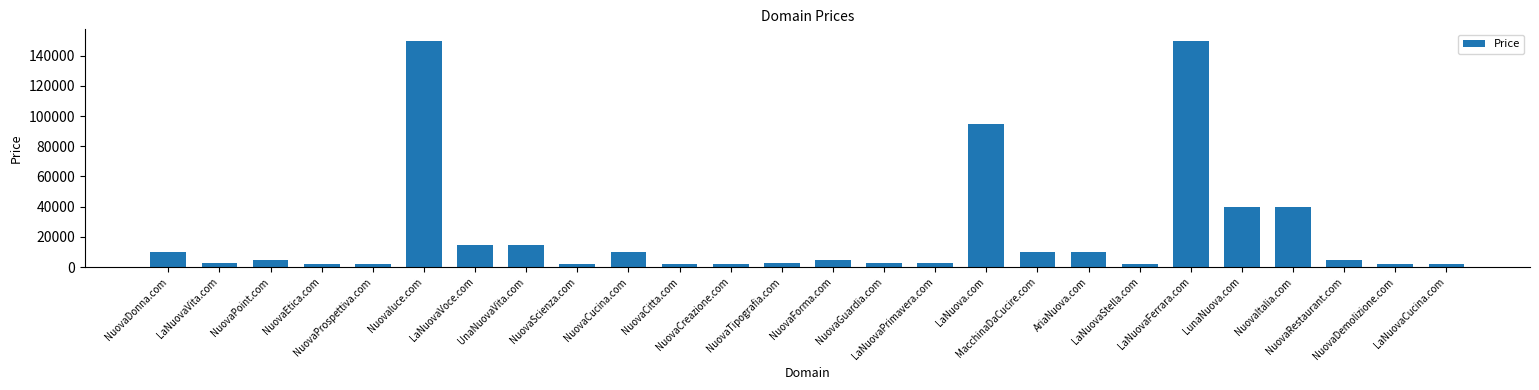

What is the value of the 7th bar from the left?

14888